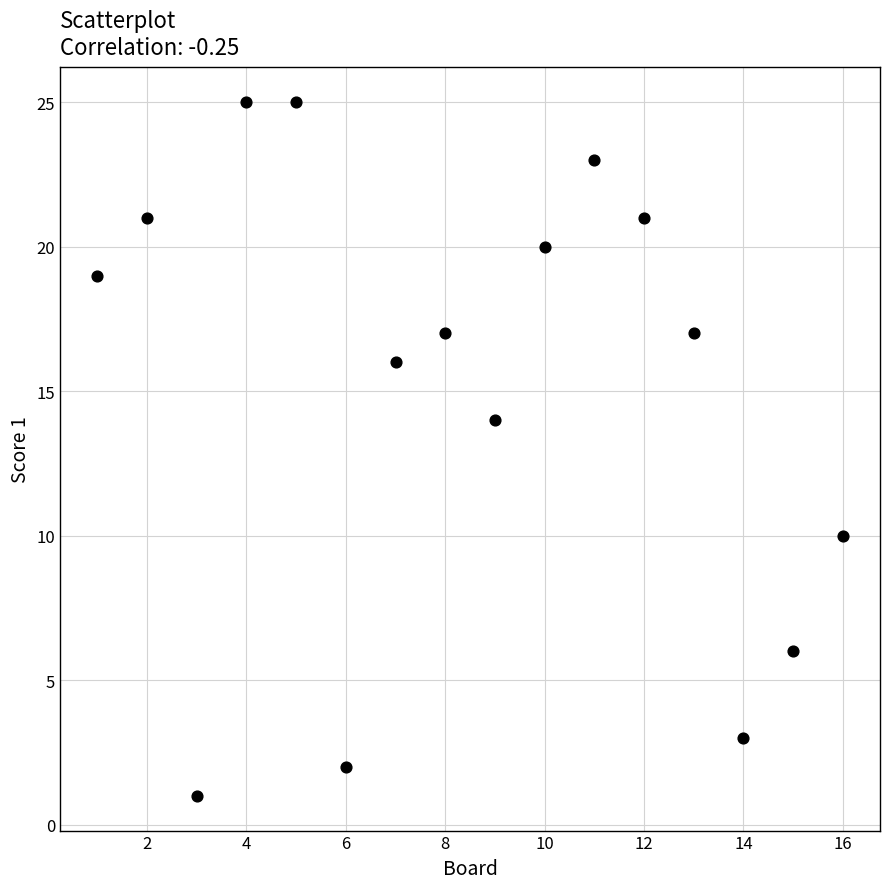

What Y value in the scatter plot is closest to 13?

14